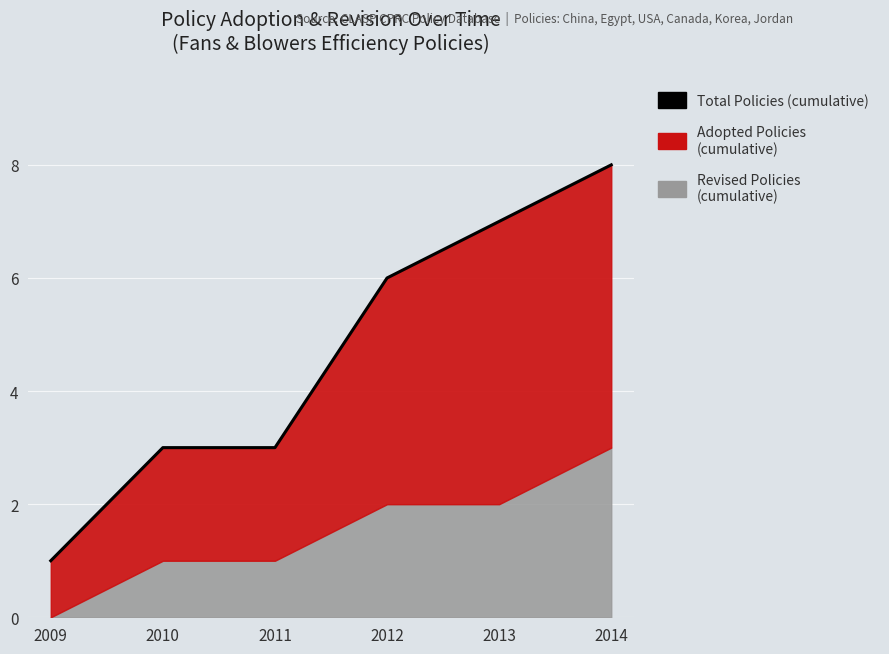

What is the value of the 3rd point from the left?

3